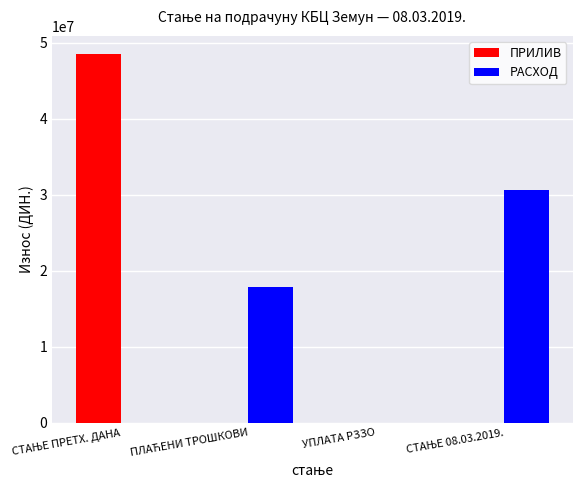

True or false: РАСХОД has a value of 15909330.1 at УПЛАТА РЗЗО.

False